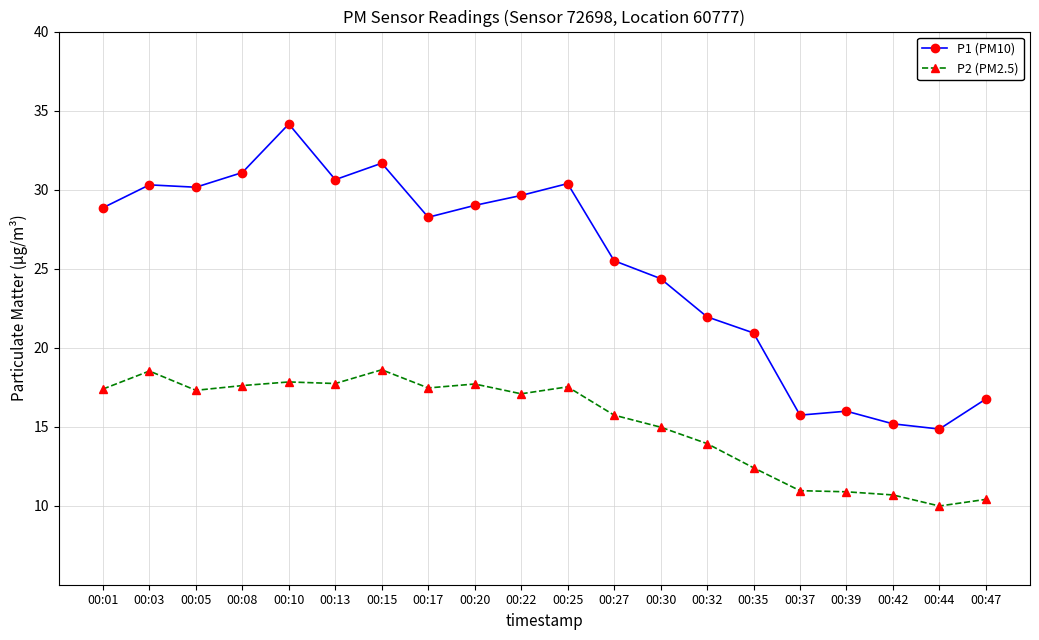

What is the value of the P2 (PM2.5) point at the 15th from the left?

12.4